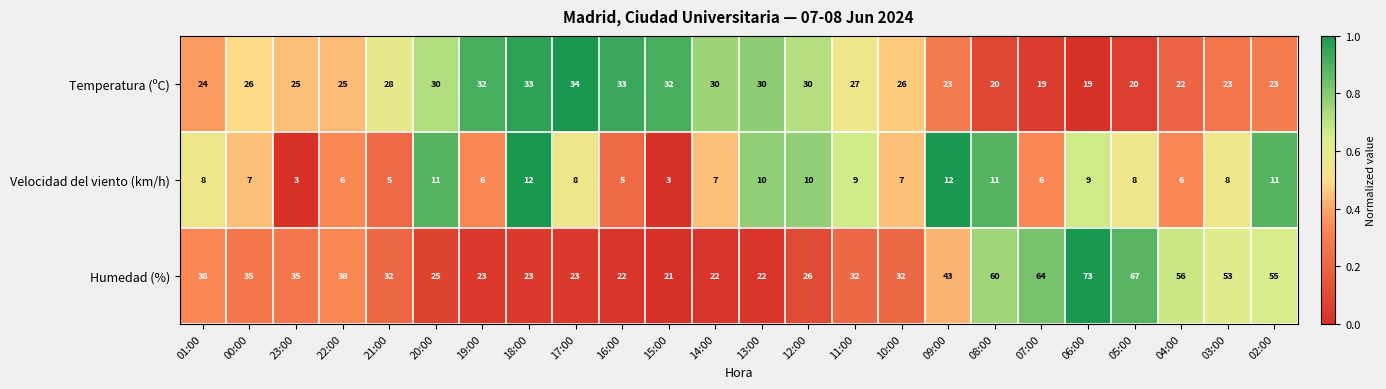

What is the total value across all series at 16:00?

60